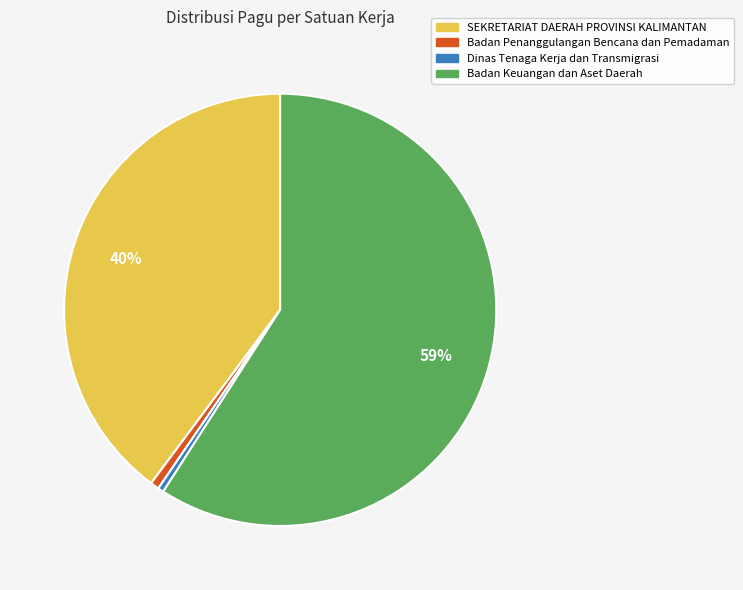

How many segments does this pie chart have?

4